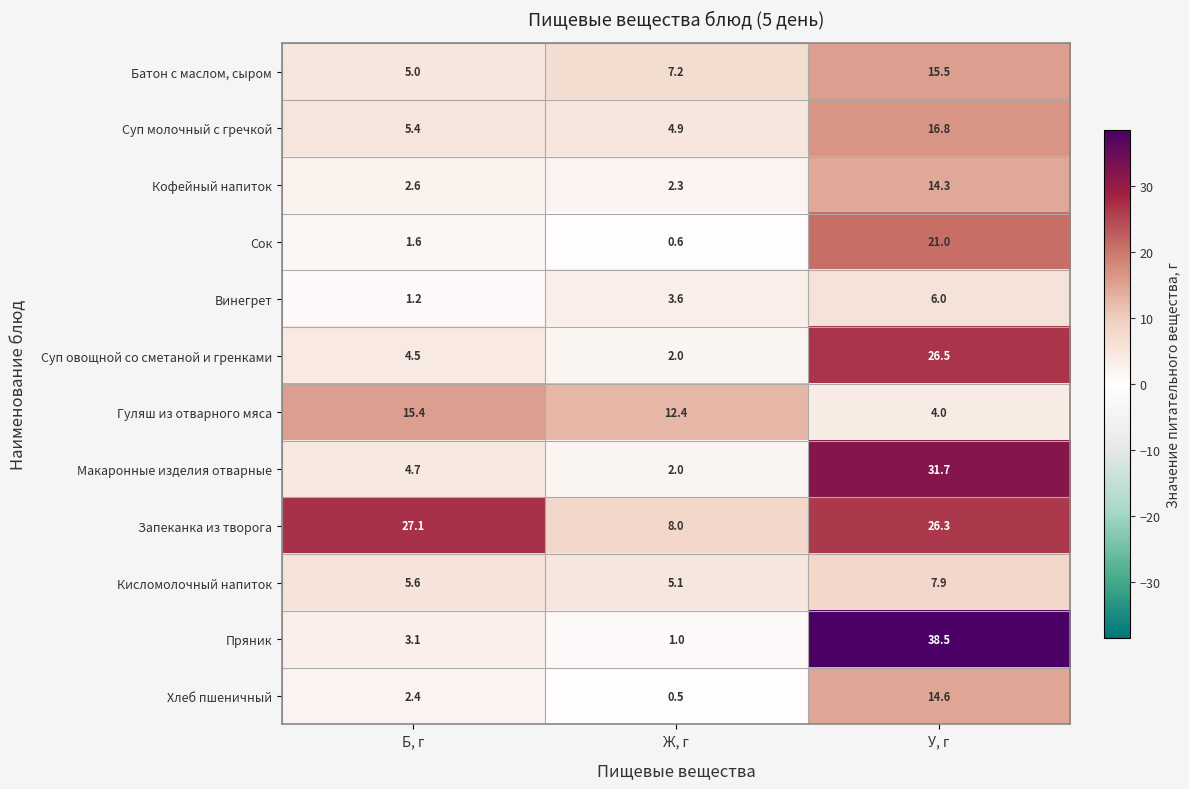

At which category is the sum across all series the highest?

У, г